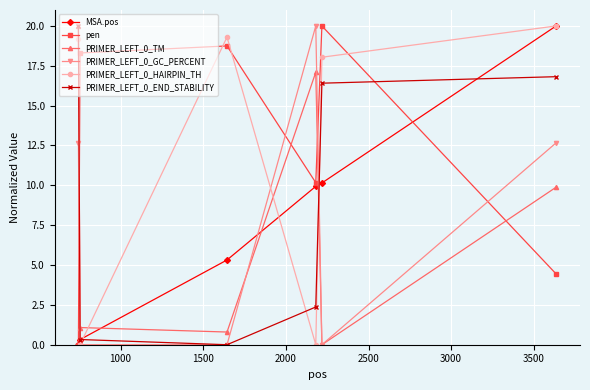

Which series has the largest total across all categories?

PRIMER_LEFT_0_HAIRPIN_TH